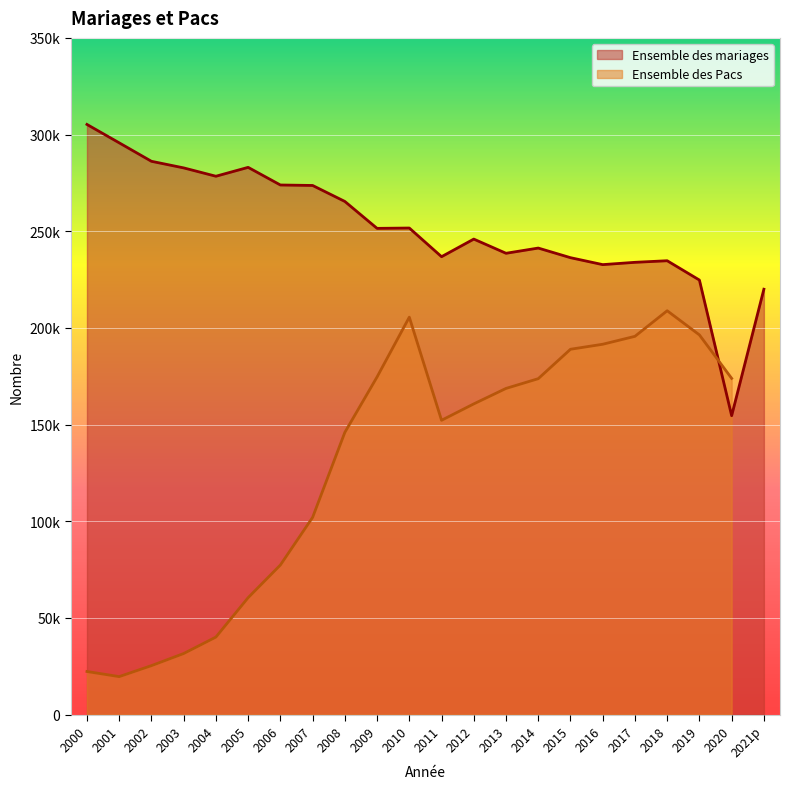

List the labels in order of value, smallest first.

2020, 2021p, 2019, 2016, 2017, 2018, 2015, 2011, 2013, 2014, 2012, 2009, 2010, 2008, 2007, 2006, 2004, 2003, 2005, 2002, 2001, 2000